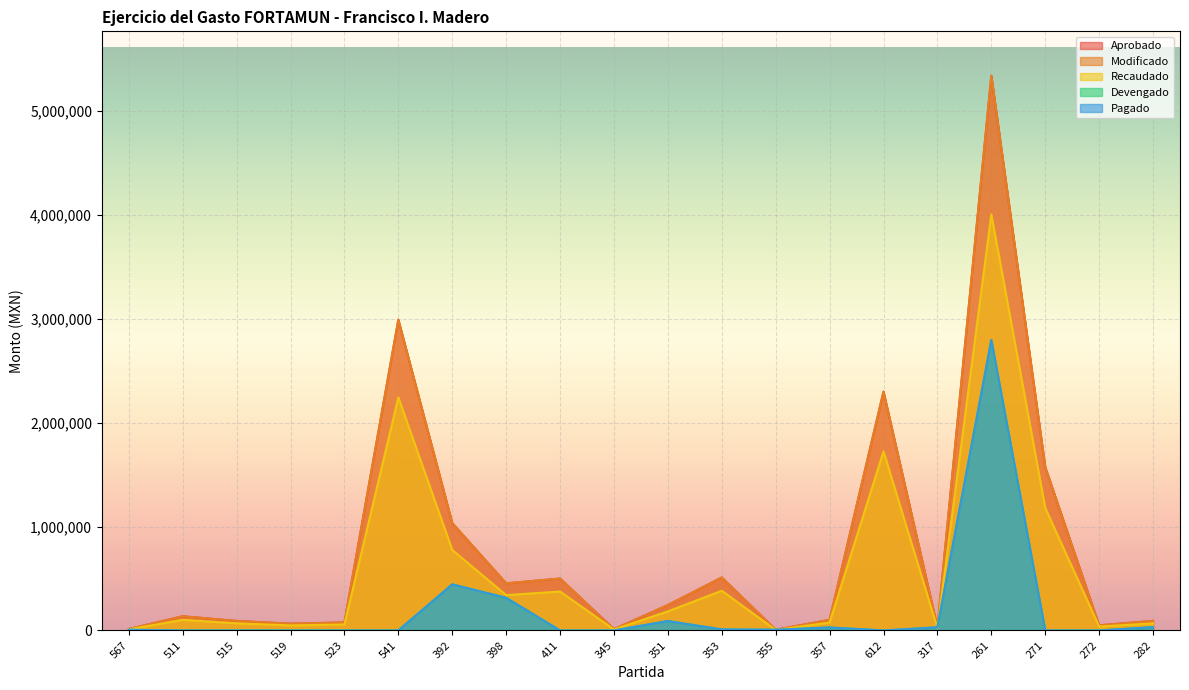

Reading right to left, what are all the values shown in this chart?

Aprobado: 92350.0	50000.0	1573141.6	5342026.3	30446.5	2300000.0	102325.8	6728.0	510154.0	245000.0	12622.0	500000.0	454084.3	1034222.5	2992800.0	77760.0	65300.0	91914.6	136996.0	14020.0
Modificado: 92350.0	50000.0	1573141.6	5342026.3	30446.5	2300000.0	102325.8	6728.0	510154.0	245000.0	12622.0	500000.0	454084.3	1034222.5	2992800.0	77760.0	65300.0	91914.6	136996.0	14020.0
Recaudado: 69262.5	37500.0	1179856.3	4006520.1	22834.9	1725000.1	76744.3	5046.0	382615.5	183750.0	9466.5	375000.0	340563.2	775666.9	2244600.2	58320.0	48975.0	68936.0	102747.0	10515.0
Devengado: 31679.7	0.0	0.0	2797667.5	30446.5	0.0	28884.0	6728.0	10154.0	90818.4	0.0	0.0	314224.0	443953.0	0.0	0.0	0.0	0.0	0.0	6950.1
Pagado: 31679.7	0.0	0.0	2797667.5	30446.5	0.0	28884.0	6728.0	10154.0	90818.4	0.0	0.0	314224.0	443953.0	0.0	0.0	0.0	0.0	0.0	6950.1